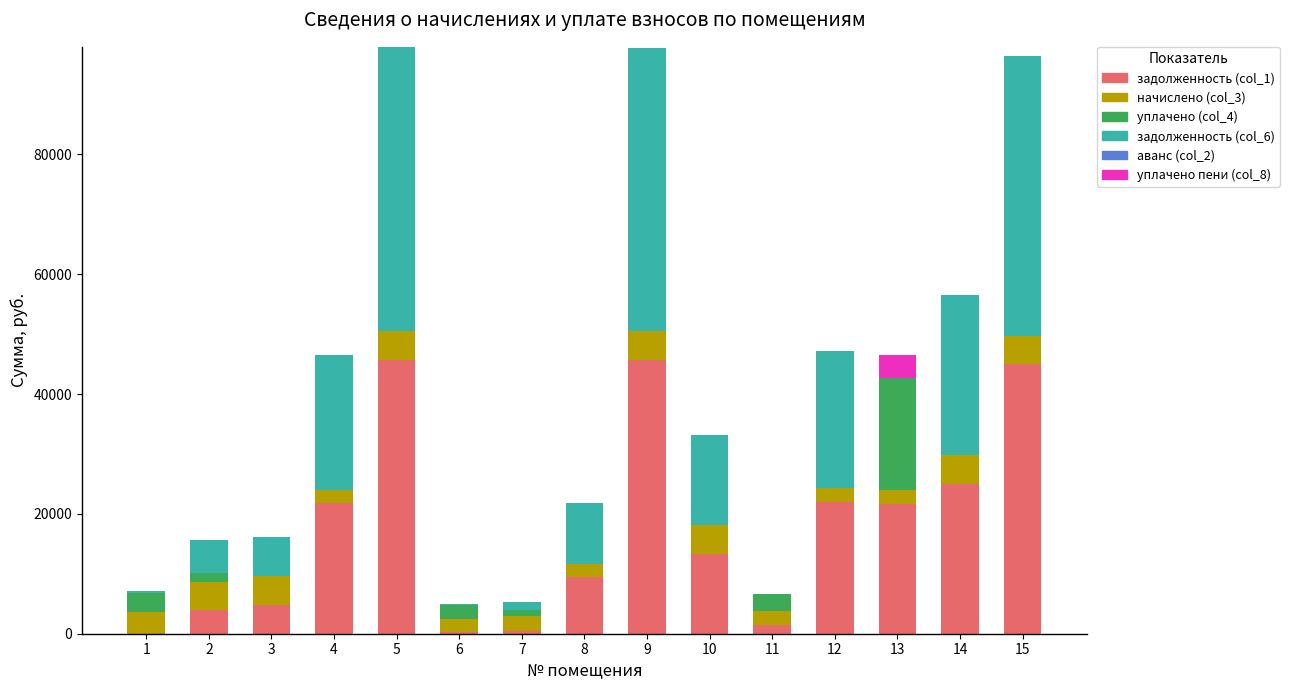

What is the total value across all series at 4?

46579.1